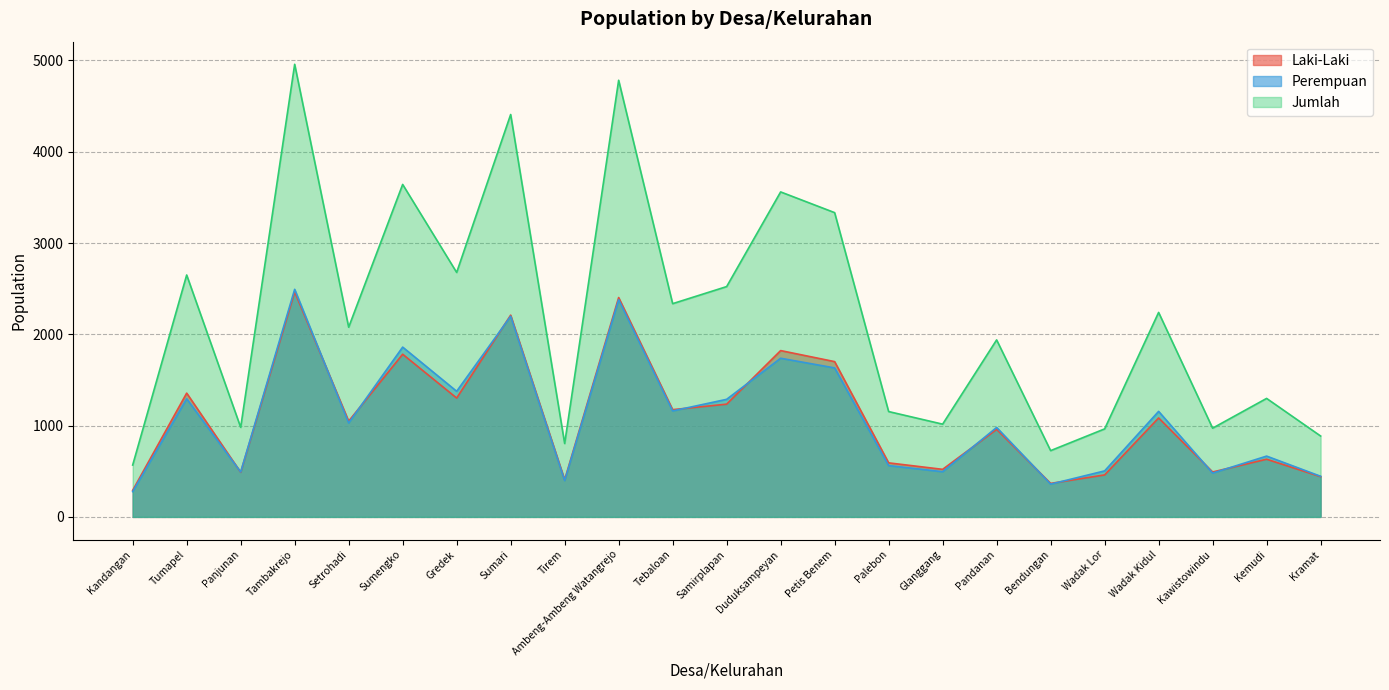

What is the value of the Perempuan point at the 1st from the left?

277